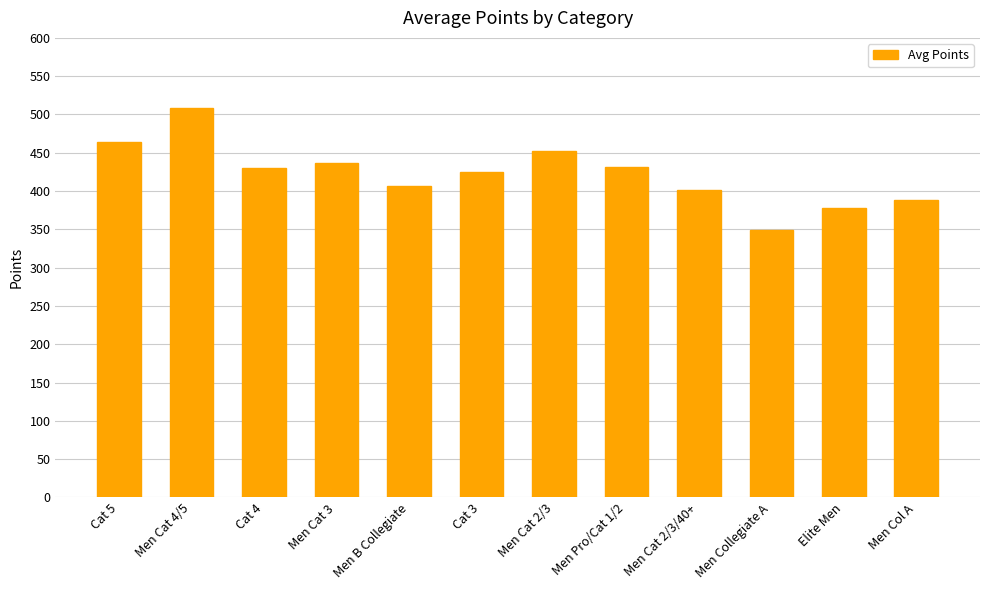

Which category has the lowest value across all series?

Men Collegiate A